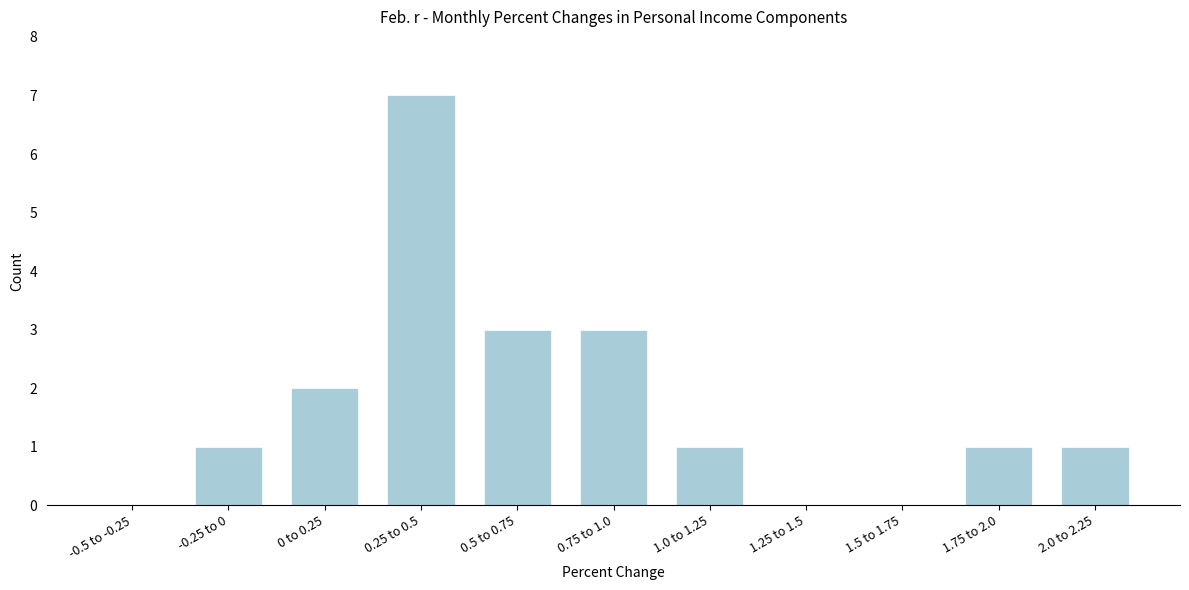

Reading left to right, extract all data points from this chart.

-0.5 to -0.25=0	-0.25 to 0=1	0 to 0.25=2	0.25 to 0.5=7	0.5 to 0.75=3	0.75 to 1.0=3	1.0 to 1.25=1	1.25 to 1.5=0	1.5 to 1.75=0	1.75 to 2.0=1	2.0 to 2.25=1